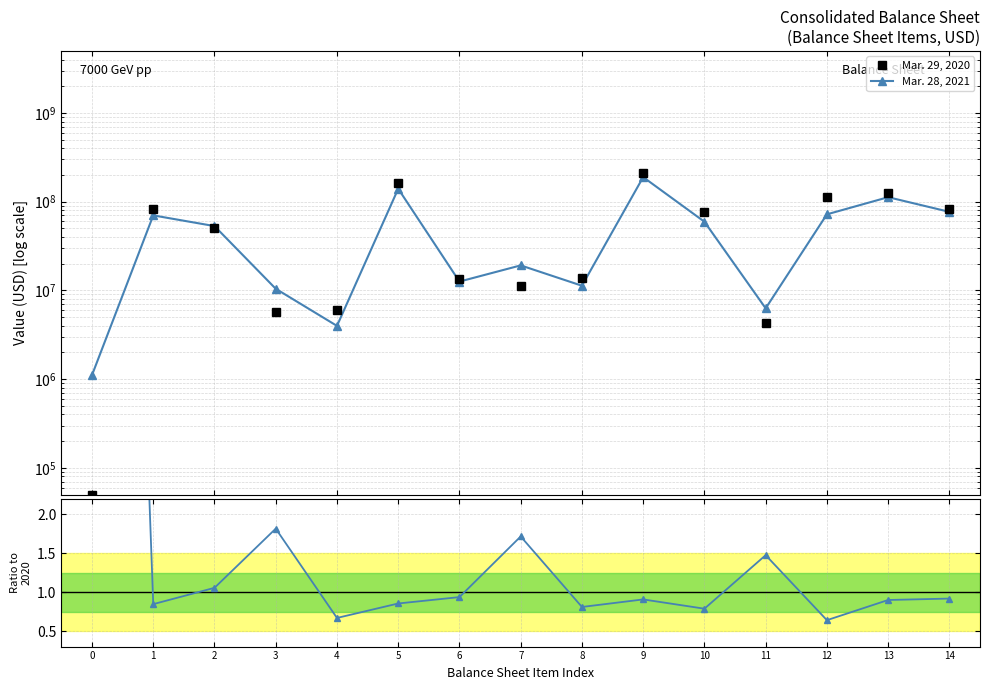

How many lines are shown in the chart?

3